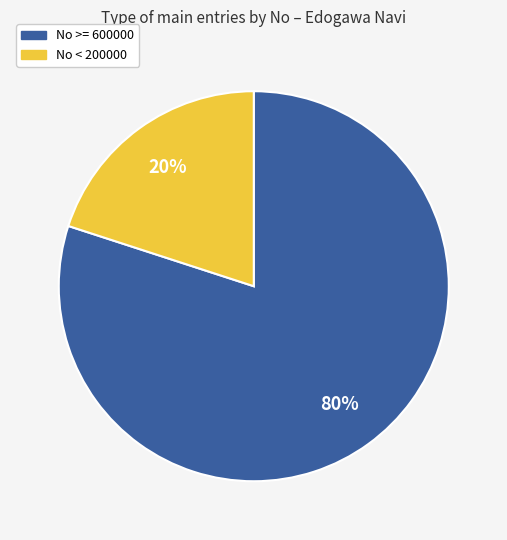

To the nearest percent, what is the average slice percentage?

50%